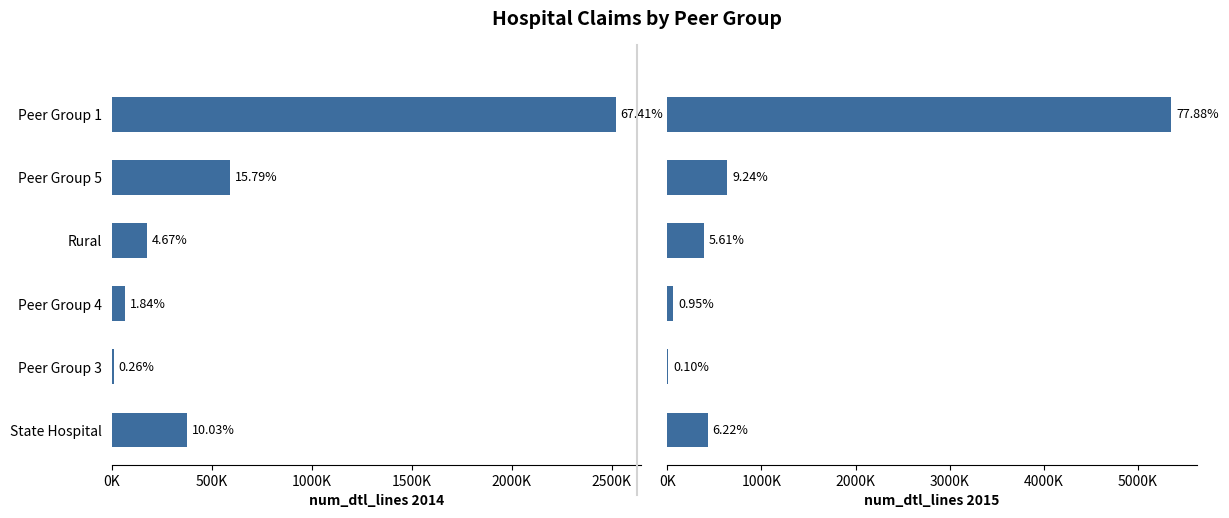

What is the sum of all num_dtl_lines 2015 values?

6875378